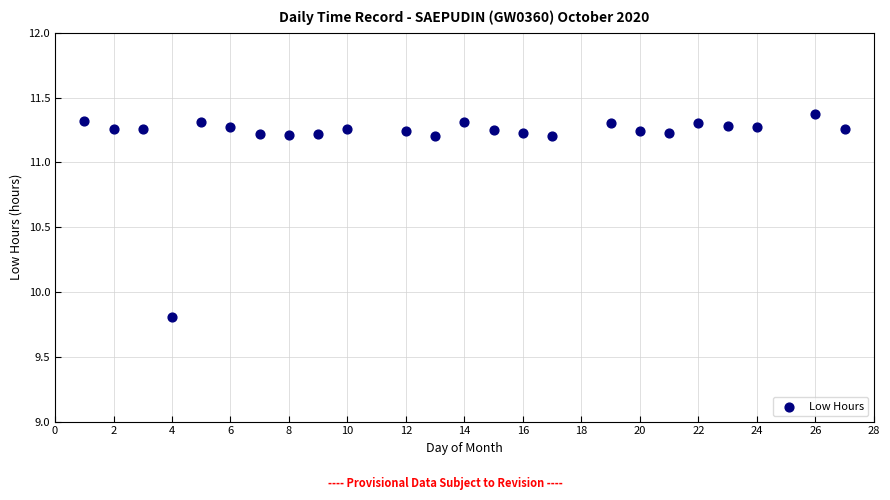

What Y value in the scatter plot is closest to 10?

9.8